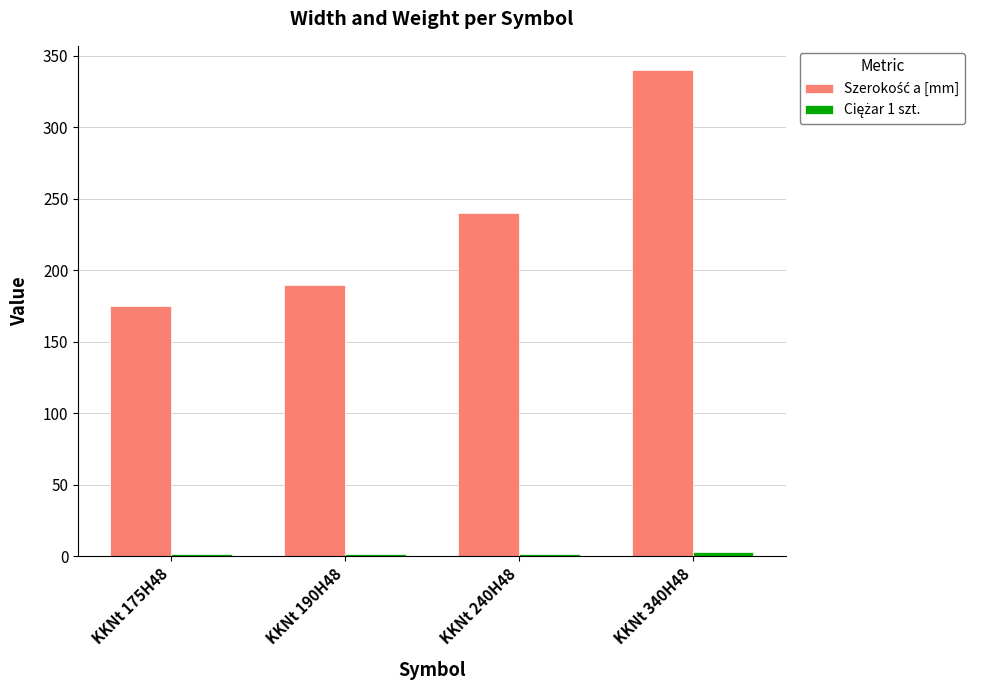

What is the greatest value displayed?

340.0